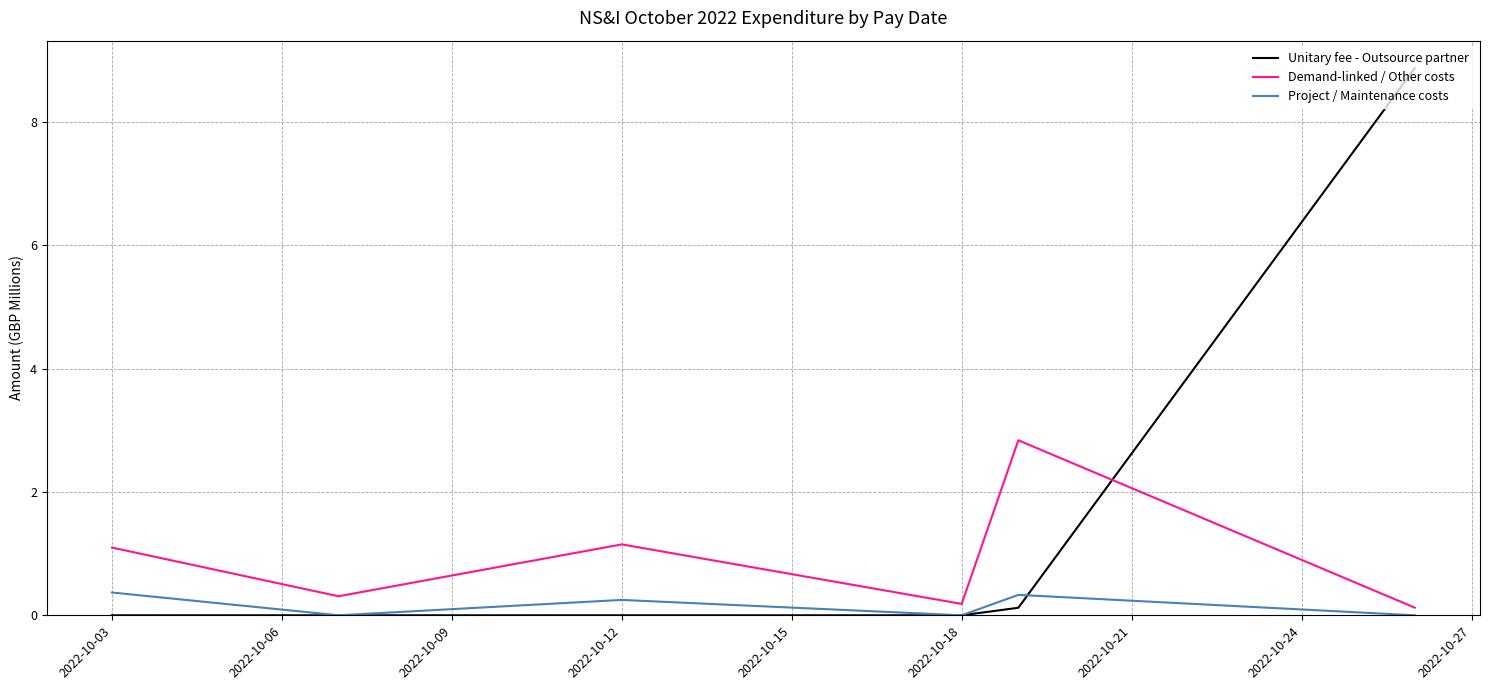

What is the difference between the maximum and minimum values in the Unitary fee - Outsource partner series?

8.9